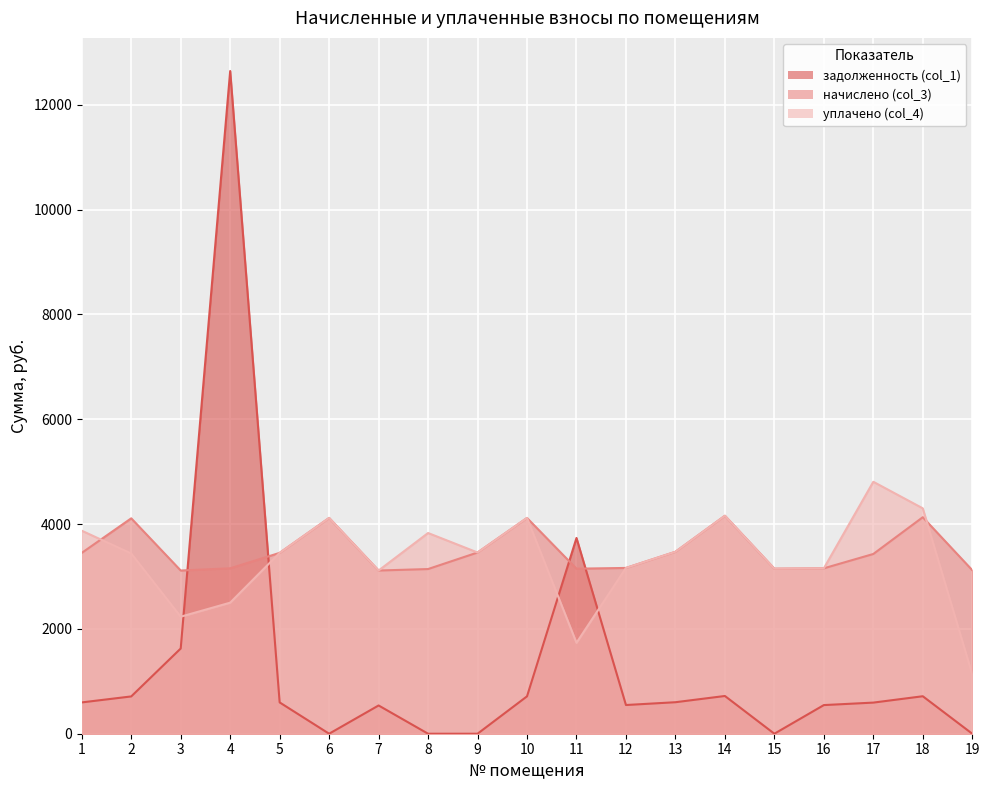

What is the difference between the уплачено (col_4) values at 1 and 5?

422.9